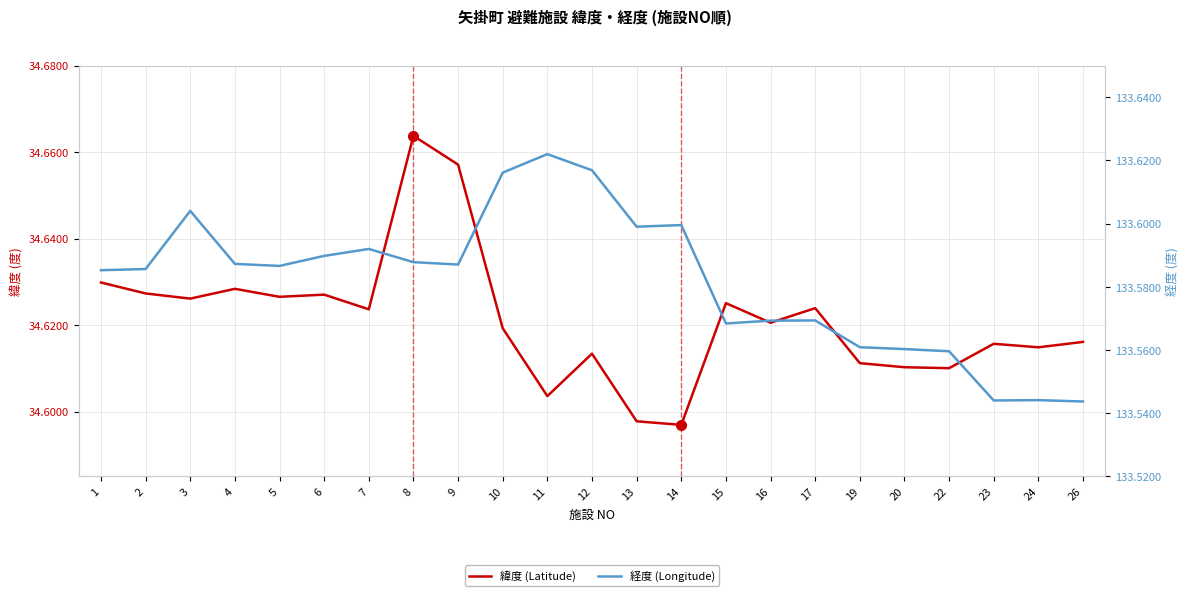

Reading right to left, list all the values displayed in this chart.

緯度 (Latitude): 26=34.6	24=34.6	23=34.6	22=34.6	20=34.6	19=34.6	17=34.6	16=34.6	15=34.6	14=34.6	13=34.6	12=34.6	11=34.6	10=34.6	9=34.7	8=34.7	7=34.6	6=34.6	5=34.6	4=34.6	3=34.6	2=34.6	1=34.6
経度 (Longitude): 26=133.5	24=133.5	23=133.5	22=133.6	20=133.6	19=133.6	17=133.6	16=133.6	15=133.6	14=133.6	13=133.6	12=133.6	11=133.6	10=133.6	9=133.6	8=133.6	7=133.6	6=133.6	5=133.6	4=133.6	3=133.6	2=133.6	1=133.6